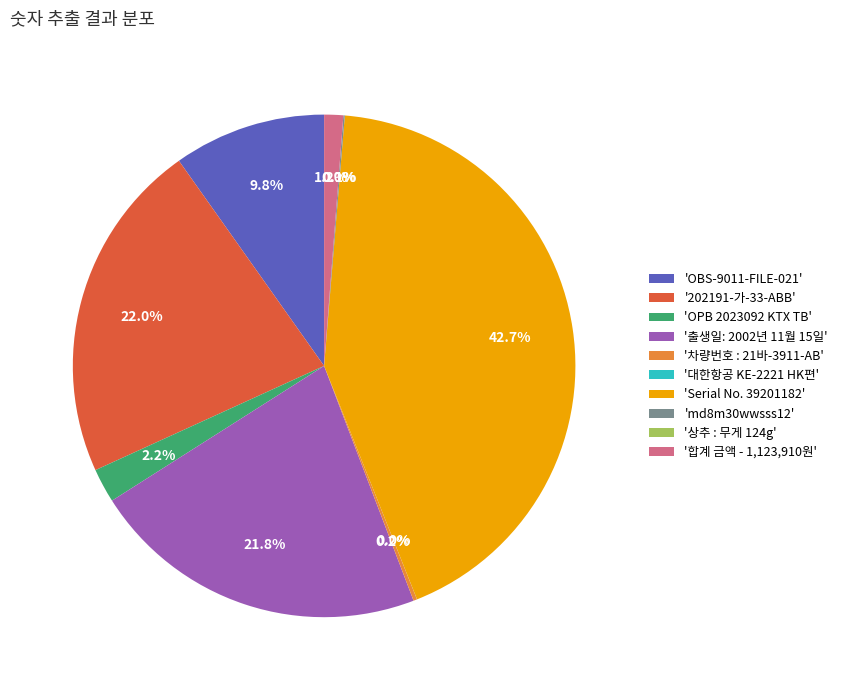

Is there any slice that represents more than half of the pie?

No